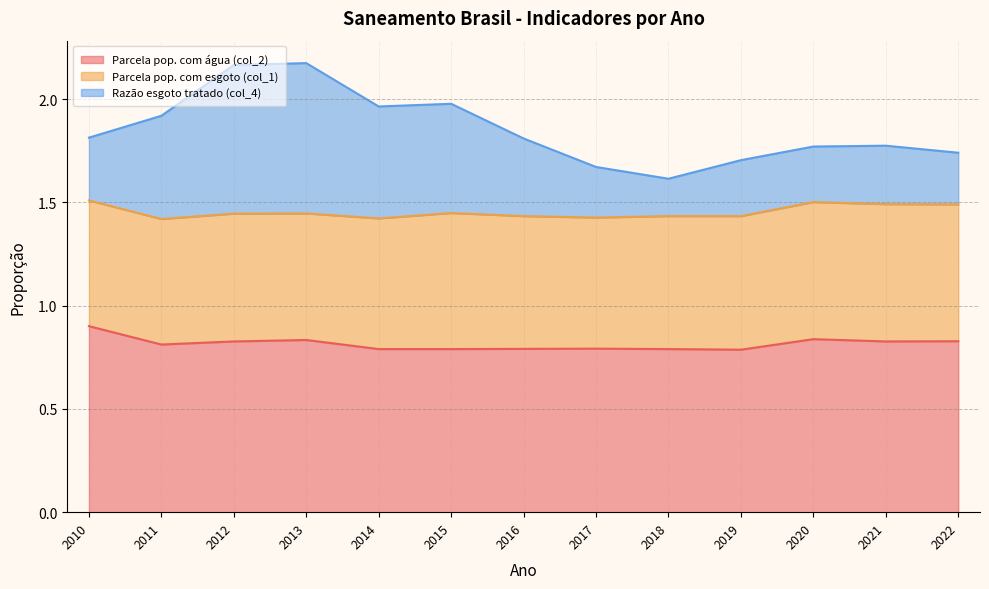

At which label does Parcela pop. com água (col_2) reach its peak?

2010